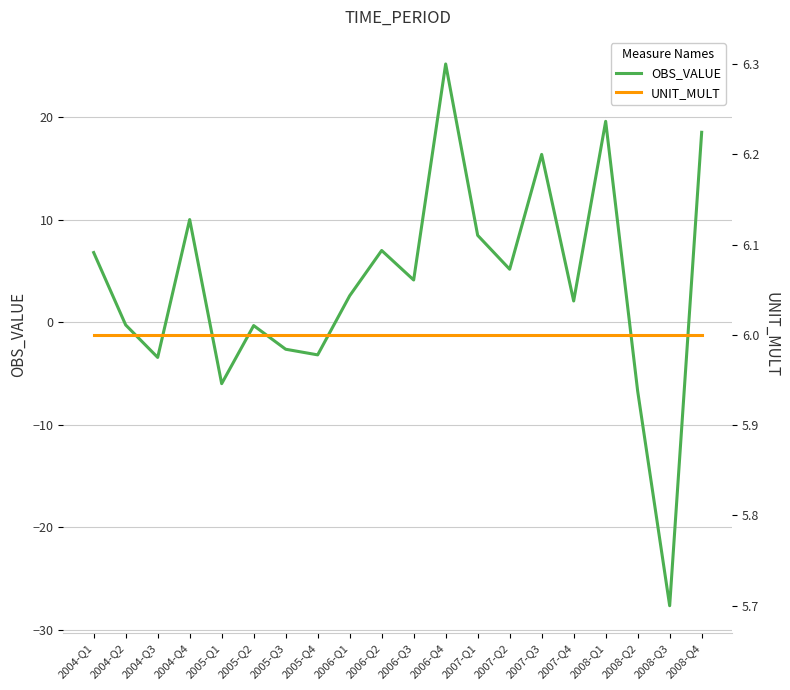

What are all the series names shown in the legend?

OBS_VALUE, UNIT_MULT